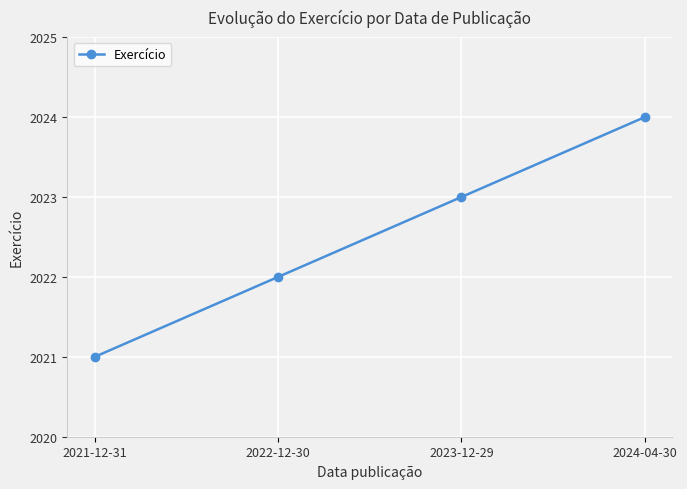

Count the number of categories in the chart.

4